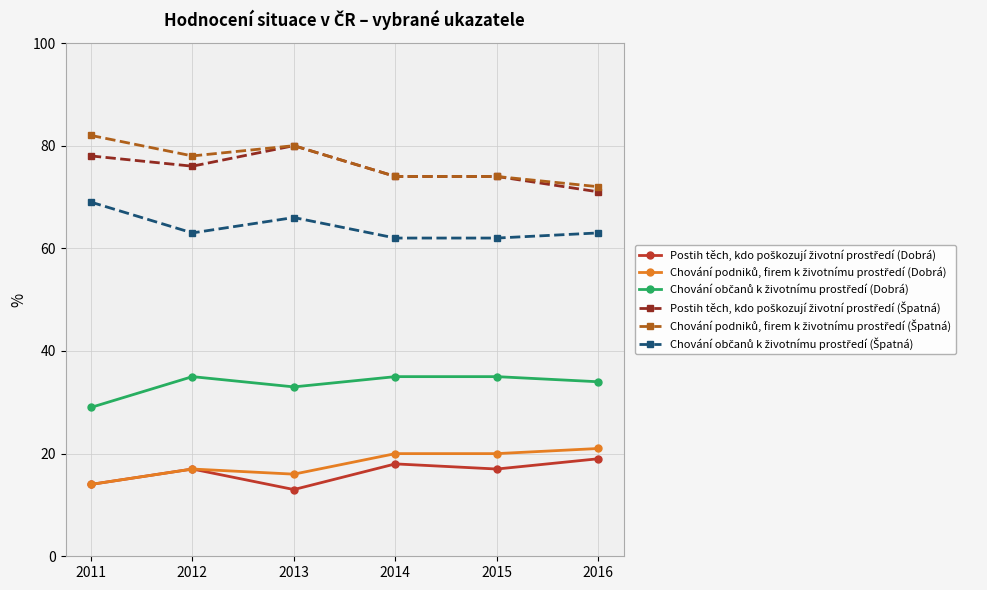

What is the maximum value shown in the chart?

82